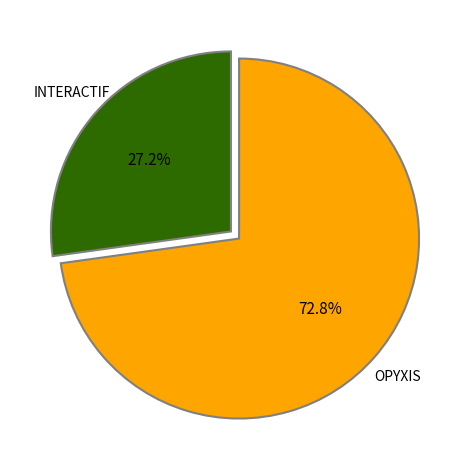

What is the ratio of the value at INTERACTIF to the value at OPYXIS?

0.4